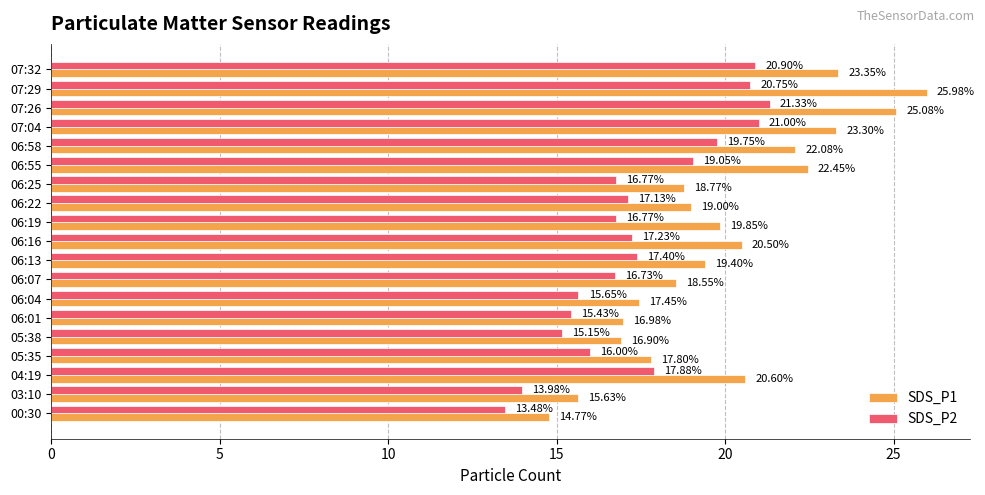

Which series has the largest range (max minus min)?

SDS_P1